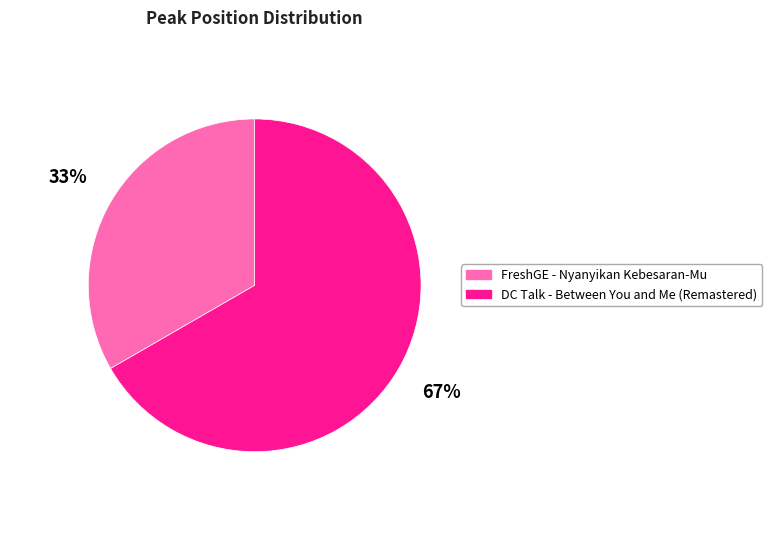

To the nearest percent, what is the combined percentage of DC Talk - Between You and Me (Remastered) and FreshGE - Nyanyikan Kebesaran-Mu?

100%